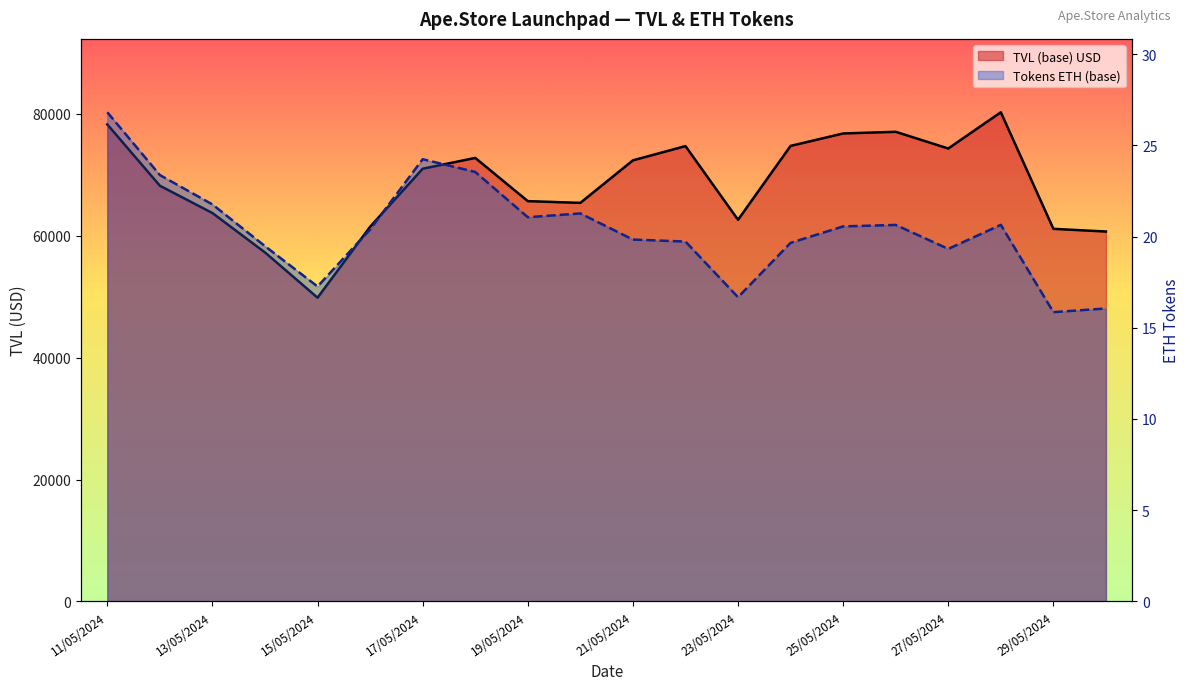

Reading left to right, transcribe all the data shown in this chart.

TVL (base): 78283.9	68225.7	63744.3	57279.9	49851.5	61489.5	71014.4	72791.9	65697.5	65413.2	72390.7	74732.1	62635.3	74763.4	76803.7	77076.2	74335.8	80282.5	61150.3	60710.1
Tokens ETH (base): 26.8	23.4	21.8	19.5	17.3	20.4	24.2	23.5	21.1	21.3	19.8	19.7	16.7	19.7	20.6	20.6	19.3	20.6	15.9	16.1